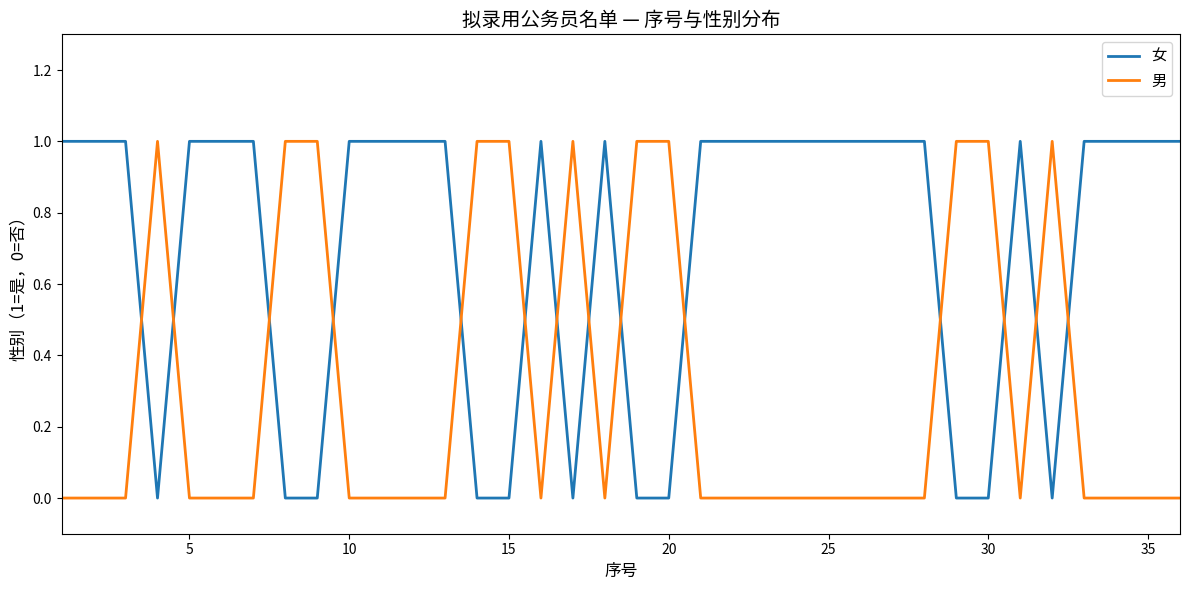

True or false: 女 and 男 cross at least once.

True